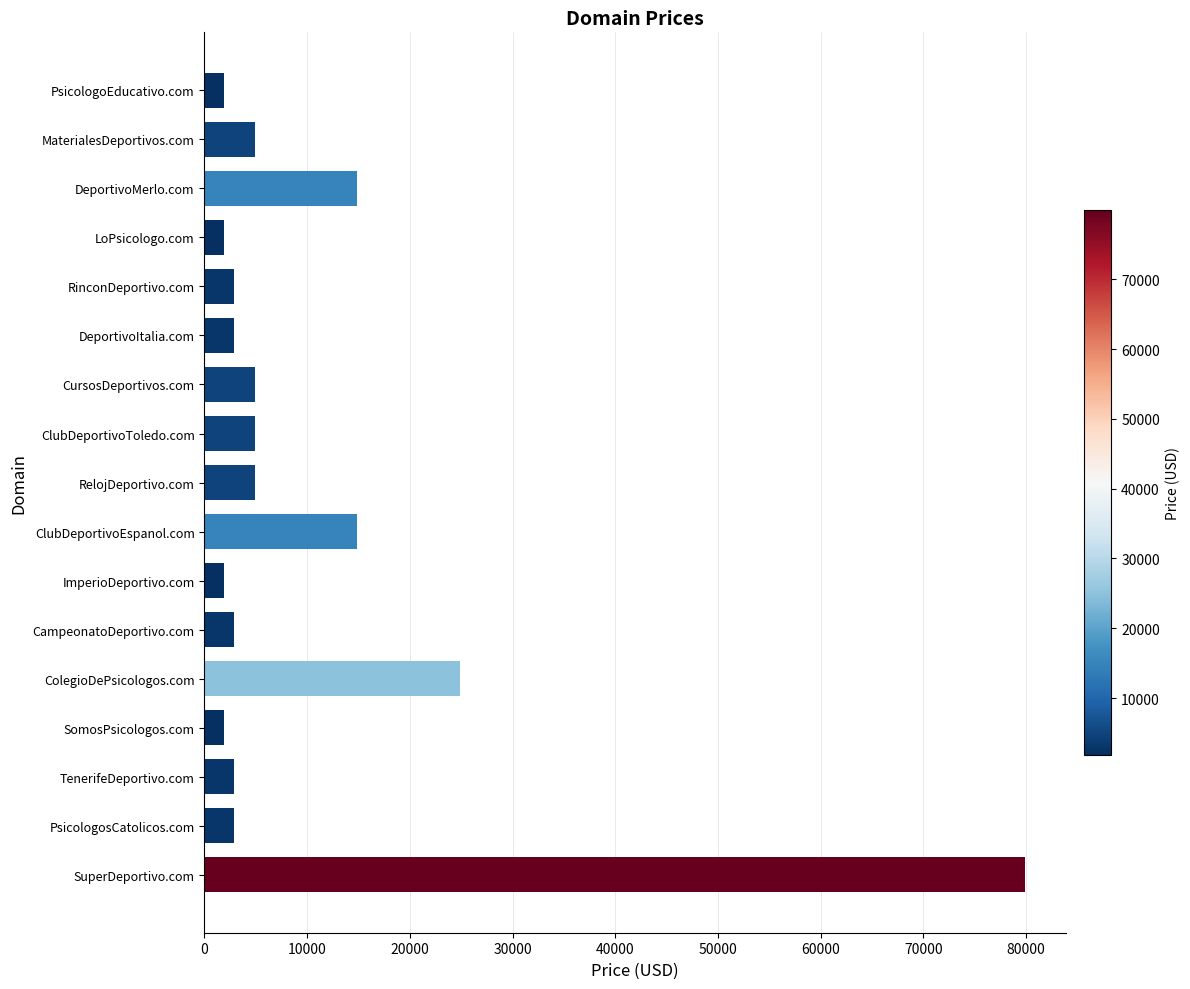

What is the maximum value shown in the chart?

79888